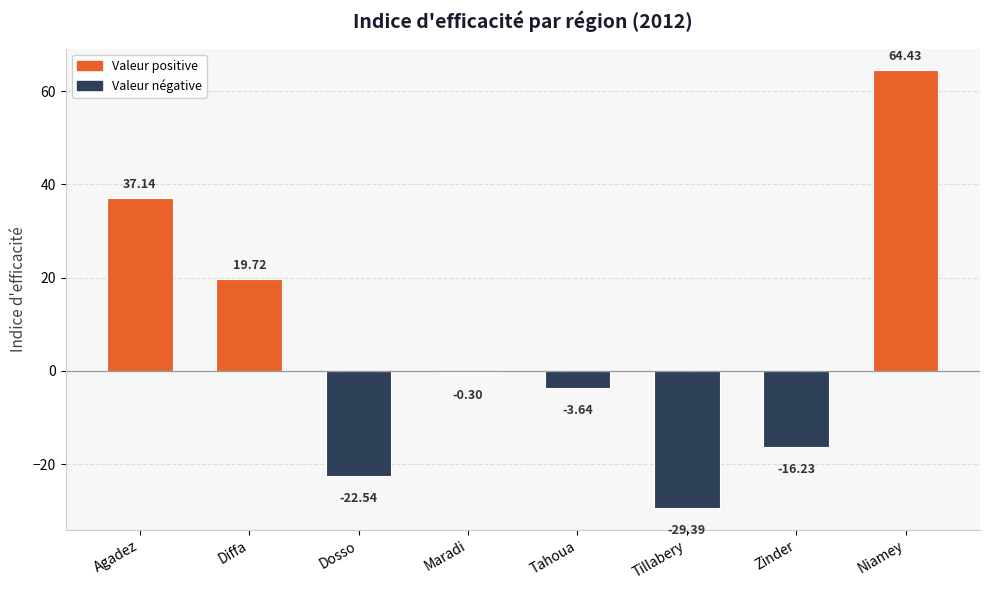

What is the sum of all values?

49.2